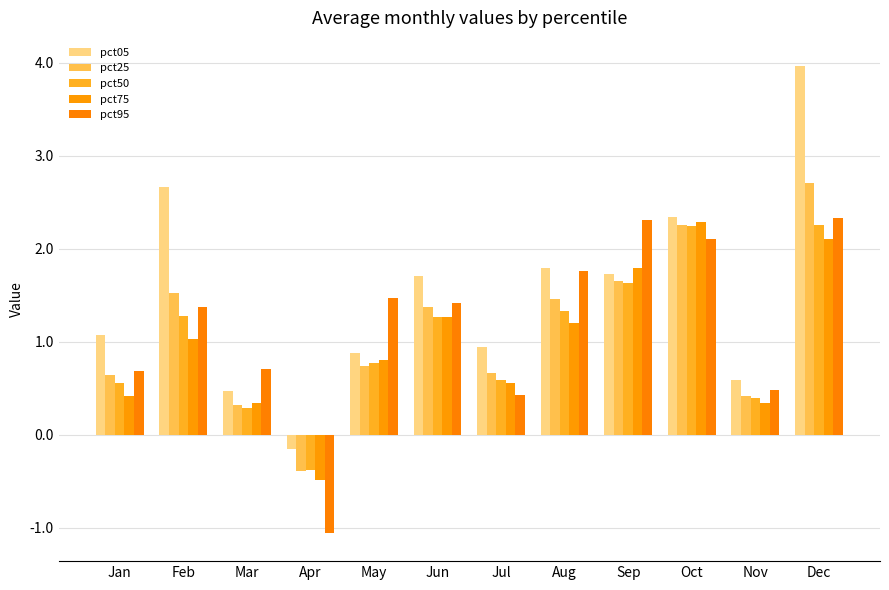

How many values in the pct95 series exceed 1?

7